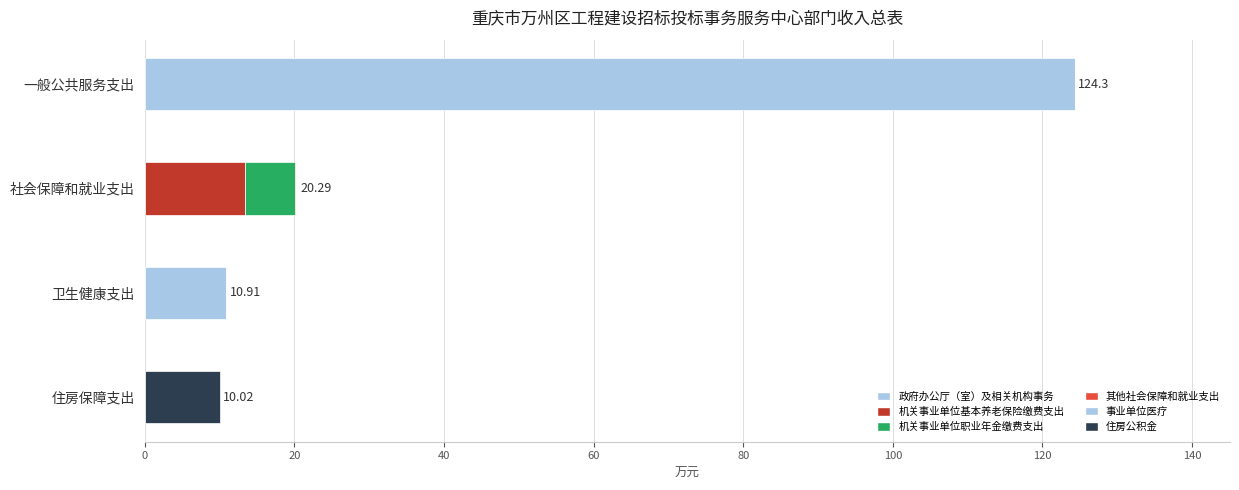

How many distinct data groups are displayed?

6